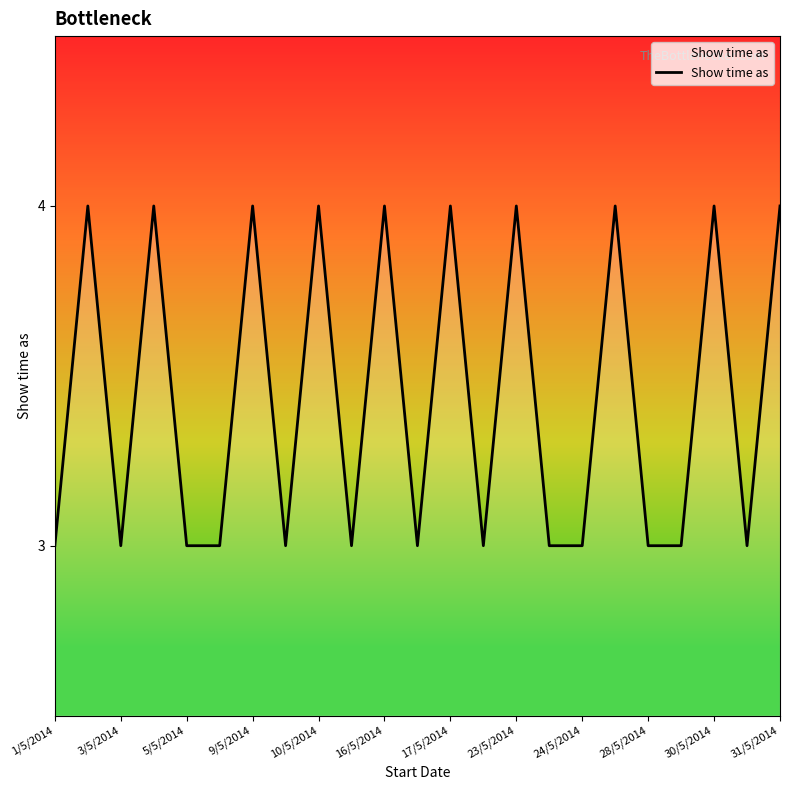

Between 9/5/2014 and 28/5/2014, which is larger?

9/5/2014